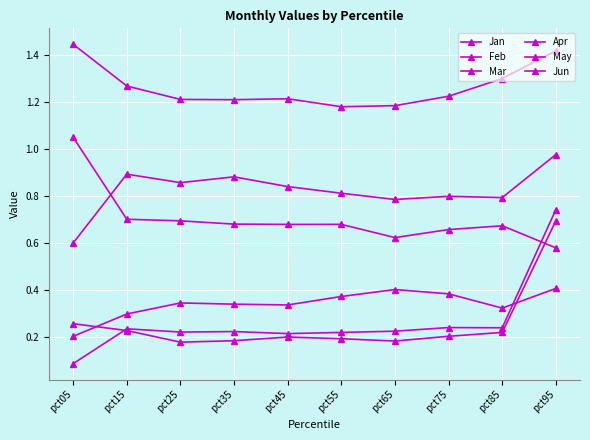

Which label corresponds to the smallest value in the chart?

pct05